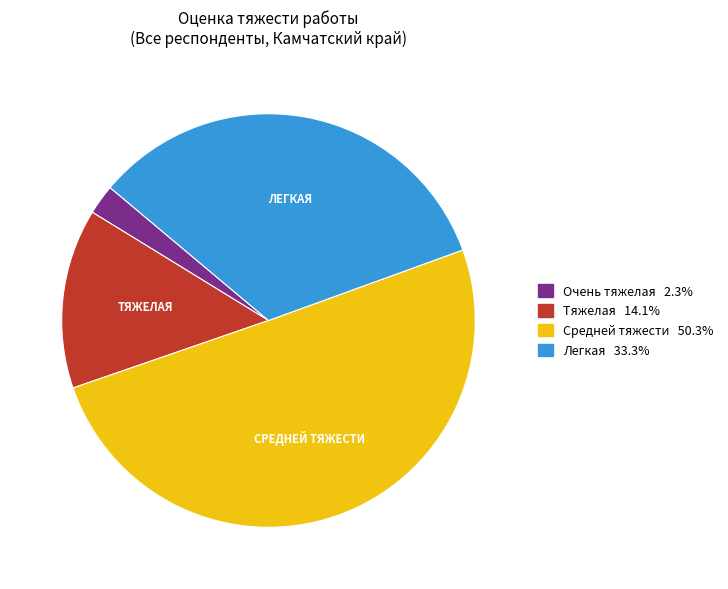

Count the number of slices in the pie.

4